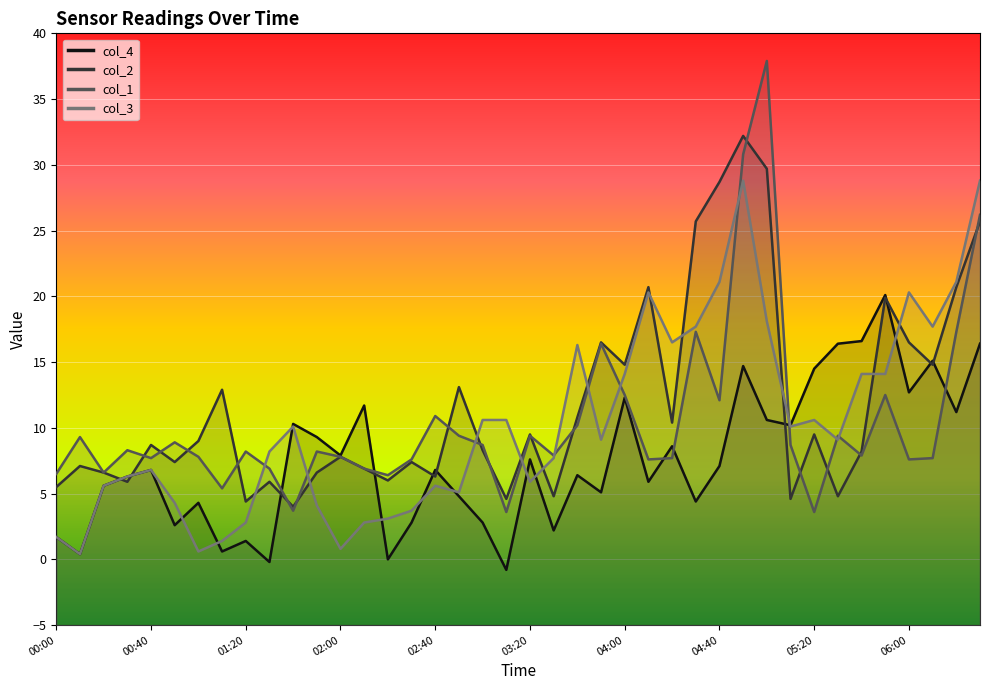

What is the total value across all series at 03:20?

32.4